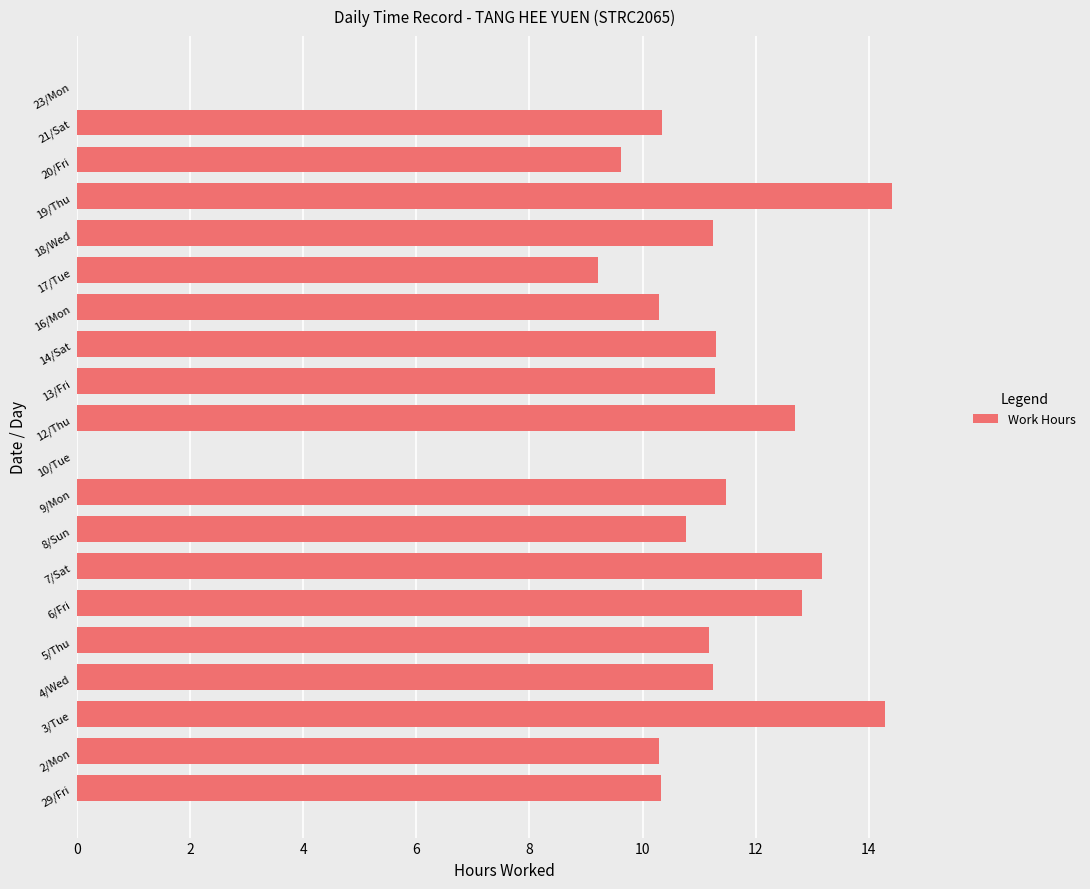

Where is the data nearest to the value 7?

17/Tue